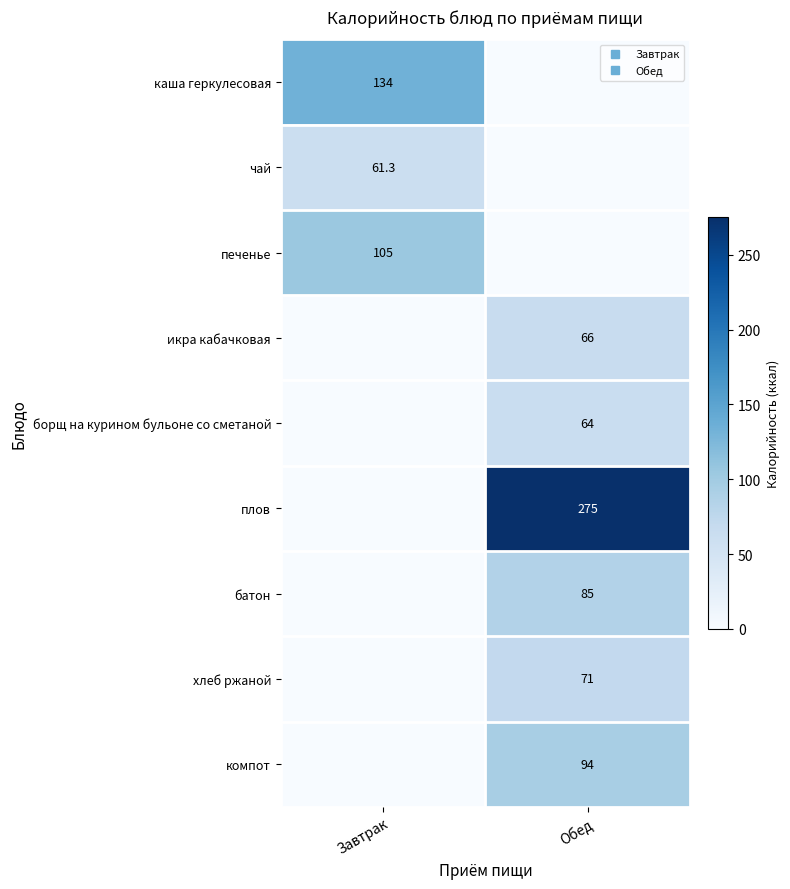

Which series has the largest total across all categories?

плов